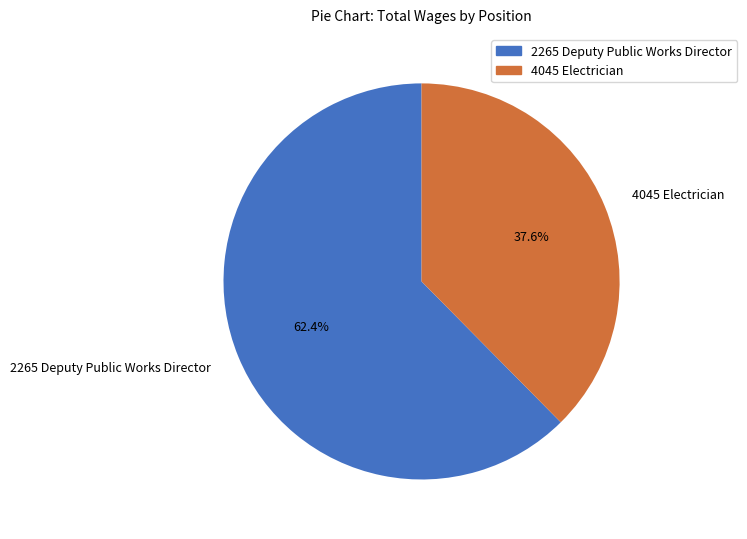

To the nearest percent, what is the average slice percentage?

50%